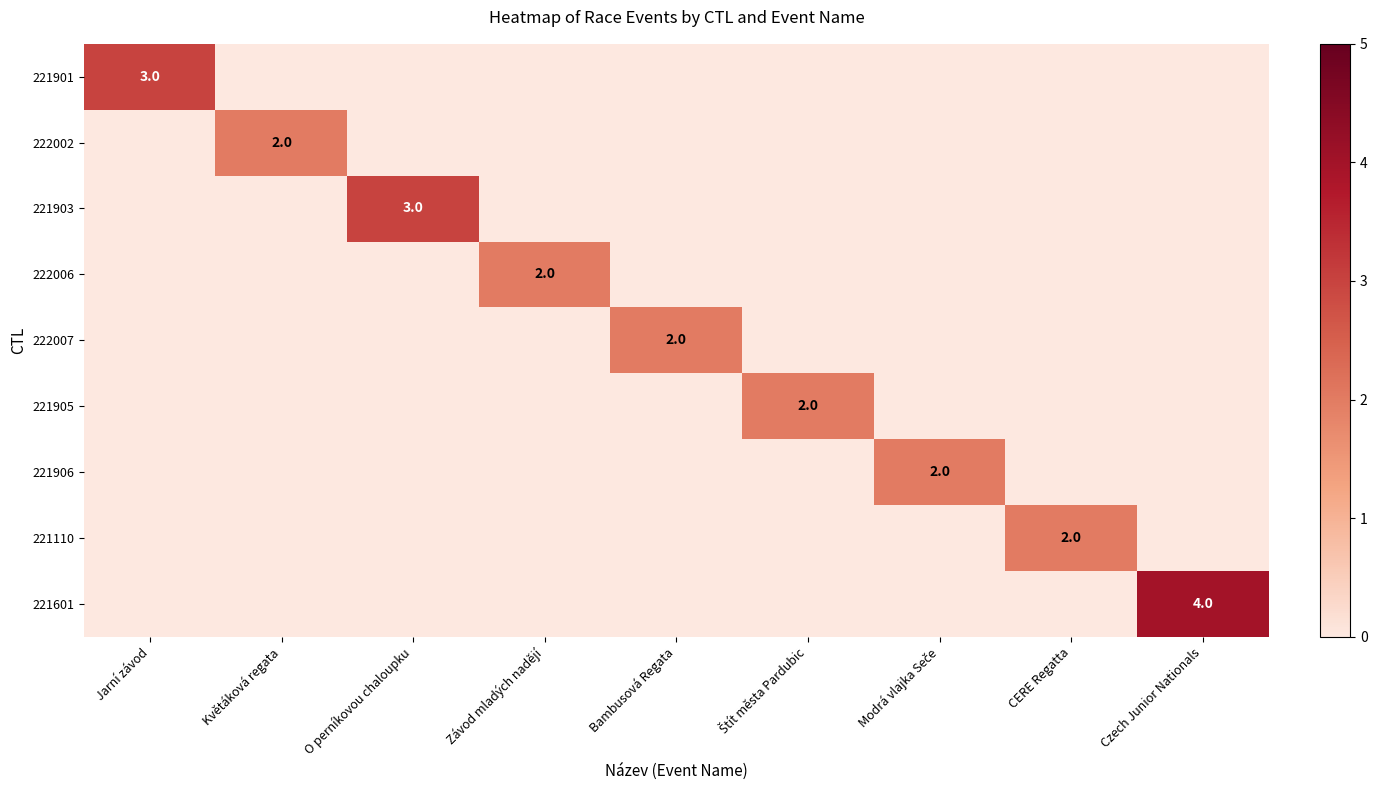

What is the maximum value shown in the chart?

4